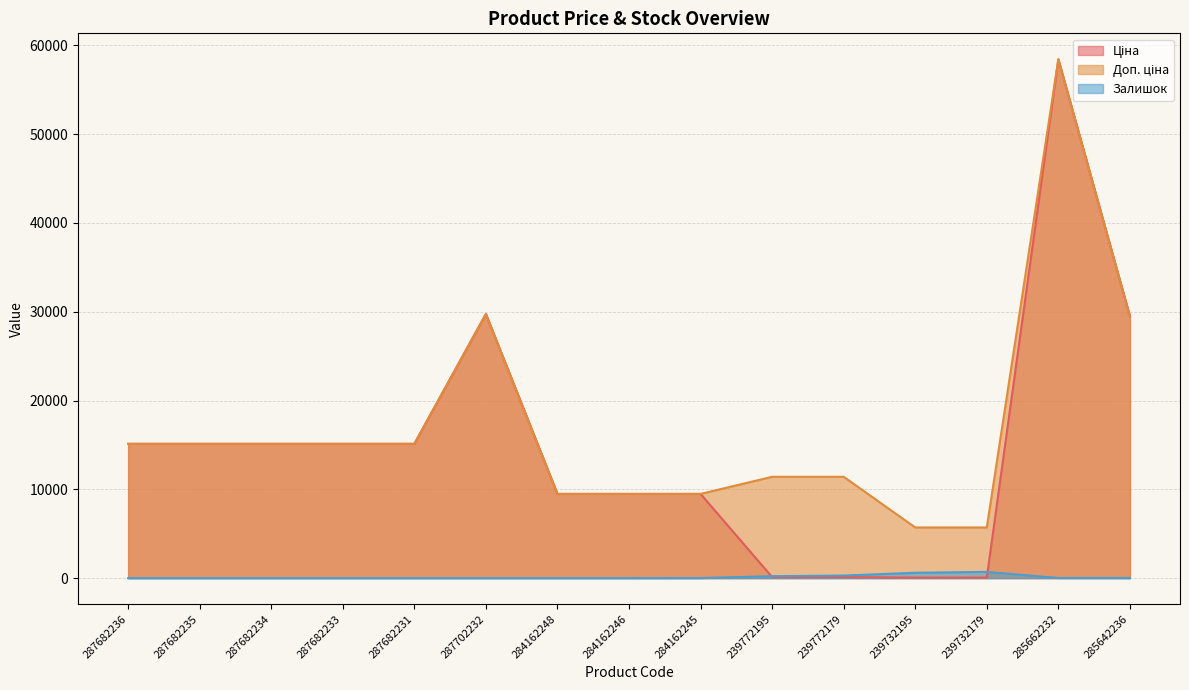

Reading left to right, transcribe all the data shown in this chart.

Ціна: 15120.0	15120.0	15120.0	15120.0	15120.0	29747.2	9480.1	9480.1	9480.1	114.1	114.1	57.0	57.0	58426.5	29491.5
Доп. ціна: 15120.0	15120.0	15120.0	15120.0	15120.0	29747.2	9480.1	9480.1	9480.1	11410.0	11410.0	5705.0	5705.0	58426.5	29491.5
Залишок: 0.0	0.0	0.0	0.0	0.0	0.0	0.0	0.0	8.0	218.0	290.0	601.0	702.0	14.0	14.0